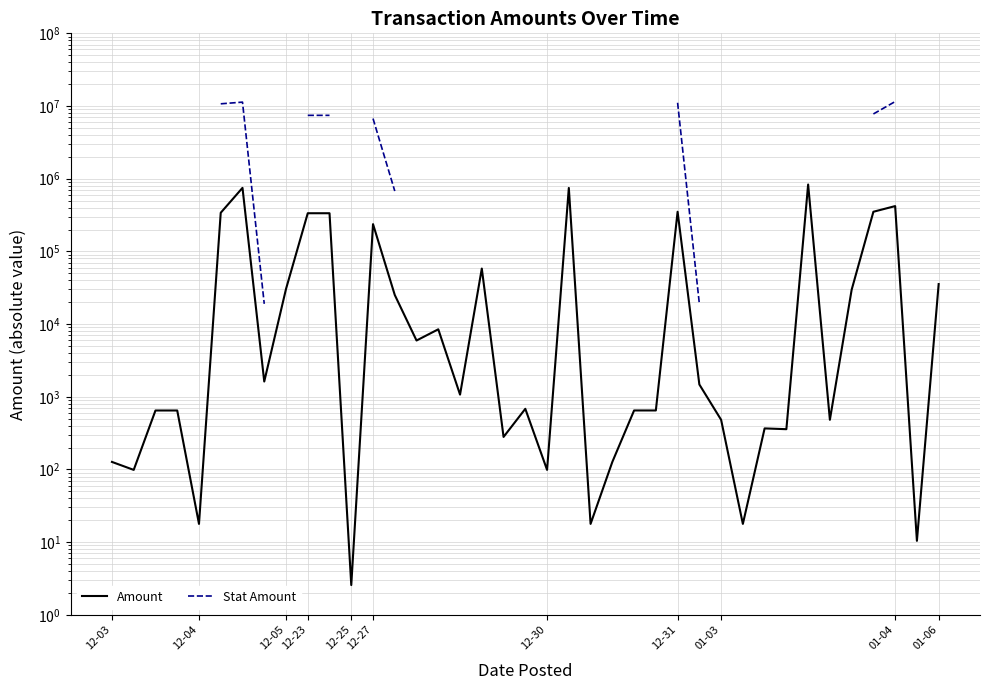

True or false: Amount and Stat Amount intersect in this chart.

False